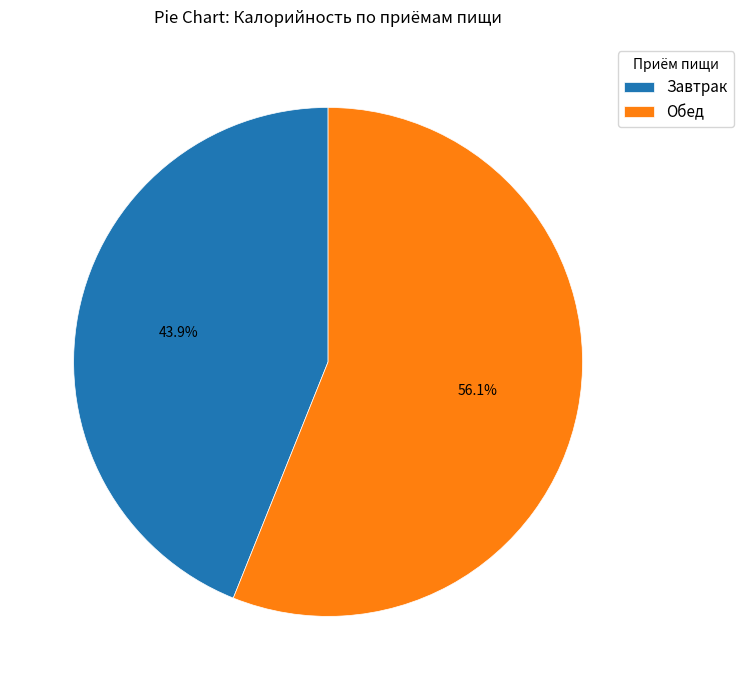

Rank the categories by value from highest to lowest.

Обед, Завтрак